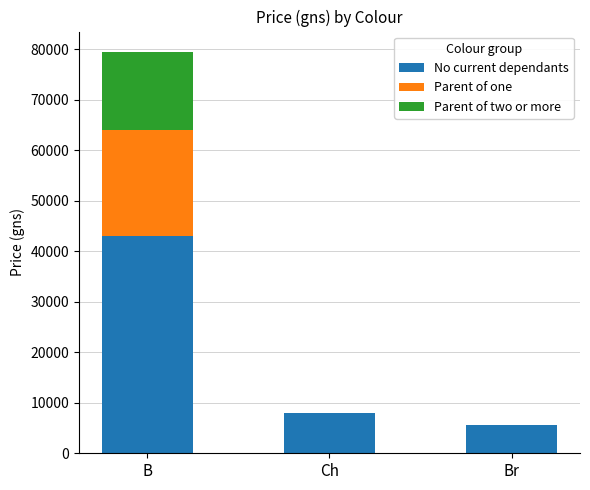

Reading right to left, list the values for the No current dependants series.

Br=5500	Ch=8000	B=43000